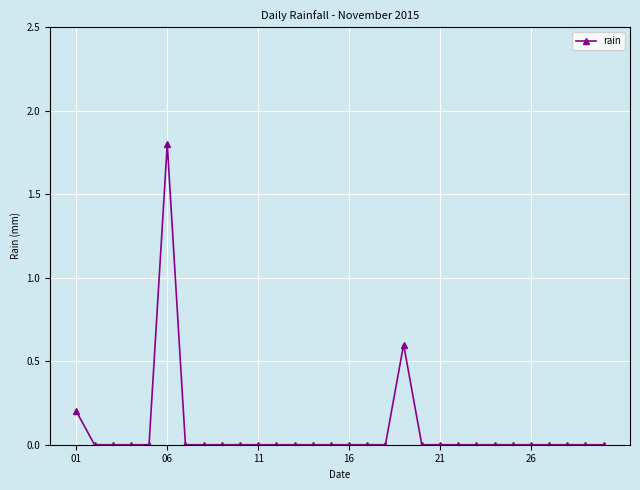

What is the maximum value shown in the chart?

1.8